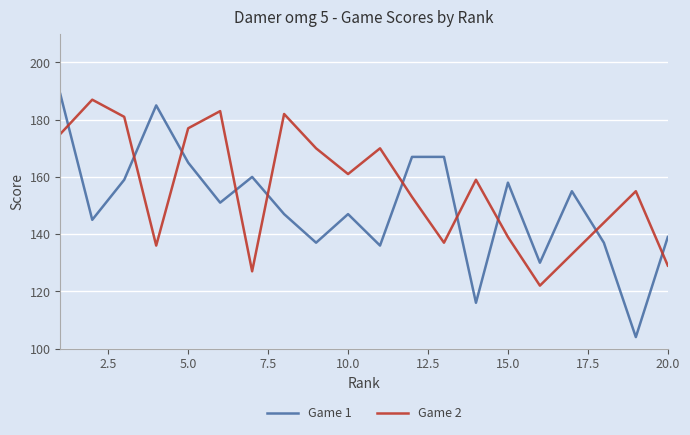

Which series has the largest range (max minus min)?

Game 1